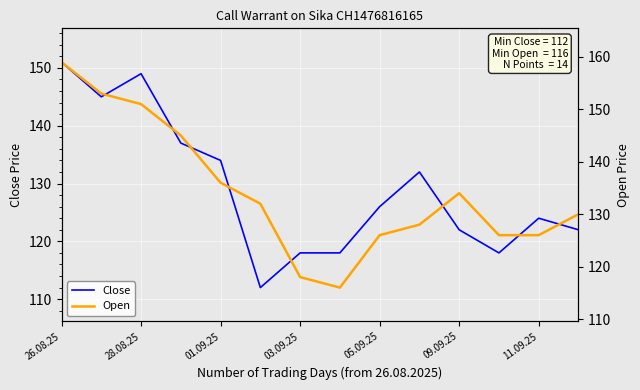

At how many categories does at least one series exceed 152?

2